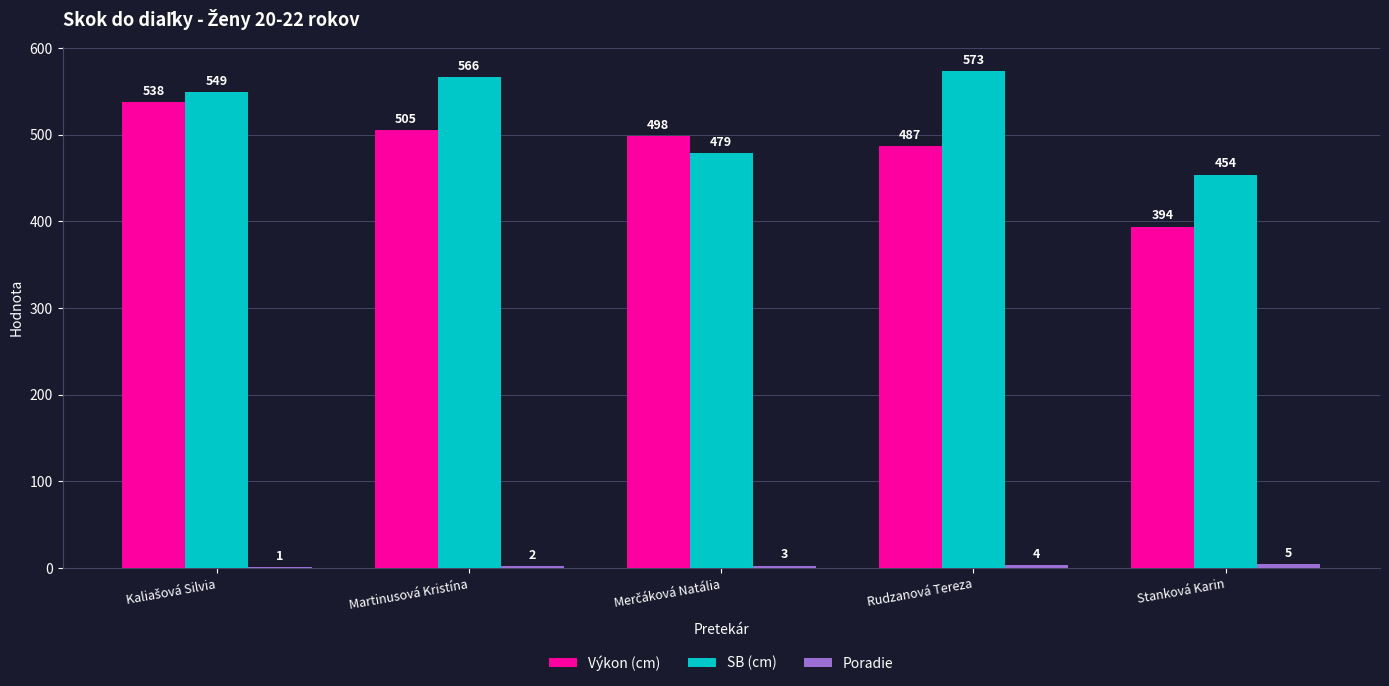

How many series are shown in this chart?

3